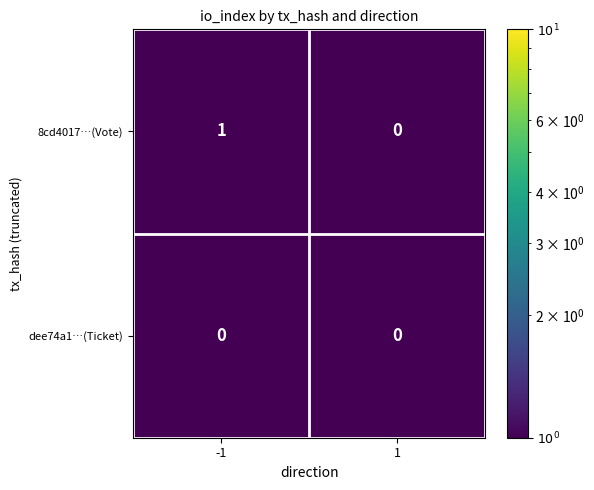

Which series changed the most between -1 and 1?

8cd4017…(Vote)